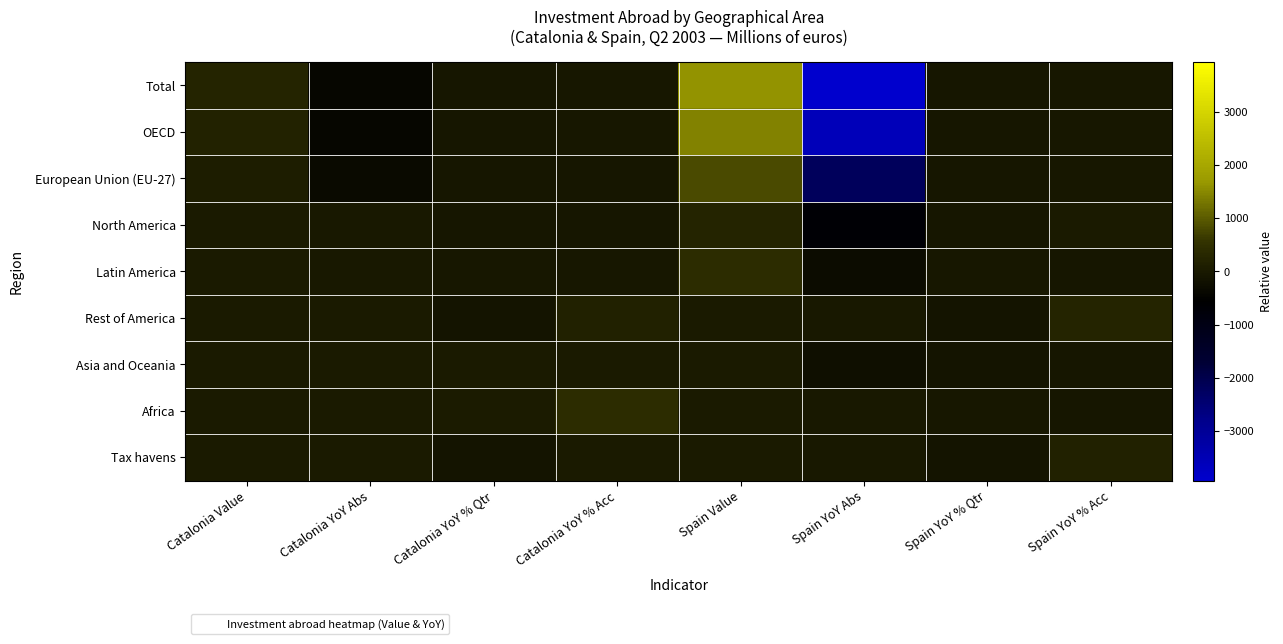

Reading left to right, list all the values displayed in this chart.

Total: Catalonia Value=215.5	Catalonia YoY Abs=-427.7	Catalonia YoY % Qtr=-66.5	Catalonia YoY % Acc=-55.1	Spain Value=1599.7	Spain YoY Abs=-3928.2	Spain YoY % Qtr=-71.1	Spain YoY % Acc=-43.5
OECD: Catalonia Value=188.6	Catalonia YoY Abs=-418.1	Catalonia YoY % Qtr=-68.9	Catalonia YoY % Acc=-59.0	Spain Value=1413.6	Spain YoY Abs=-3577.7	Spain YoY % Qtr=-71.7	Spain YoY % Acc=-33.6
European Union (EU-27): Catalonia Value=68.4	Catalonia YoY Abs=-324.5	Catalonia YoY % Qtr=-82.6	Catalonia YoY % Acc=-66.9	Spain Value=800.6	Spain YoY Abs=-2189.4	Spain YoY % Qtr=-73.2	Spain YoY % Acc=-51.7
North America: Catalonia Value=11.4	Catalonia YoY Abs=-27.4	Catalonia YoY % Qtr=-70.5	Catalonia YoY % Acc=-89.3	Spain Value=217.9	Spain YoY Abs=-686.2	Spain YoY % Qtr=-75.9	Spain YoY % Acc=3.3
Latin America: Catalonia Value=18.1	Catalonia YoY Abs=-18.1	Catalonia YoY % Qtr=-49.9	Catalonia YoY % Acc=-43.1	Spain Value=416.2	Spain YoY Abs=-305.3	Spain YoY % Qtr=-42.3	Spain YoY % Acc=-62.8
Rest of America: Catalonia Value=0.0	Catalonia YoY Abs=0.0	Catalonia YoY % Qtr=-97.5	Catalonia YoY % Acc=175.8	Spain Value=0.9	Spain YoY Abs=-16.3	Spain YoY % Qtr=-95.0	Spain YoY % Acc=222.8
Asia and Oceania: Catalonia Value=9.0	Catalonia YoY Abs=8.8	Catalonia YoY % Qtr=0.0	Catalonia YoY % Acc=0.0	Spain Value=20.2	Spain YoY Abs=-239.2	Spain YoY % Qtr=-92.2	Spain YoY % Acc=-88.3
Africa: Catalonia Value=5.3	Catalonia YoY Abs=1.5	Catalonia YoY % Qtr=41.4	Catalonia YoY % Acc=405.7	Spain Value=8.7	Spain YoY Abs=-4.6	Spain YoY % Qtr=-34.7	Spain YoY % Acc=-71.1
Tax havens: Catalonia Value=0.0	Catalonia YoY Abs=0.0	Catalonia YoY % Qtr=-100.0	Catalonia YoY % Acc=0.0	Spain Value=1.0	Spain YoY Abs=-19.9	Spain YoY % Qtr=-95.0	Spain YoY % Acc=180.7